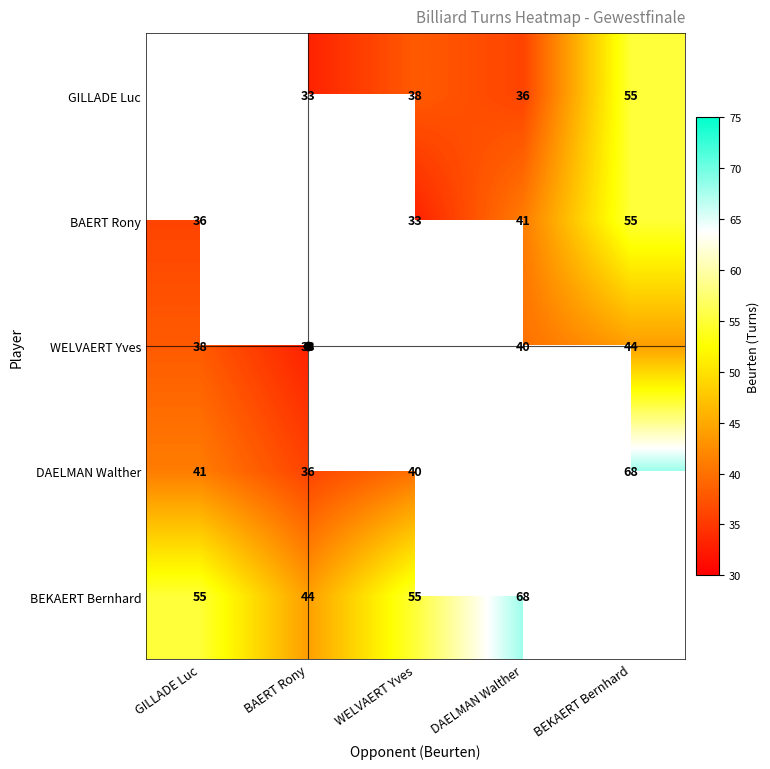

The value of GILLADE Luc at BEKAERT Bernhard is 55. True or false?

True